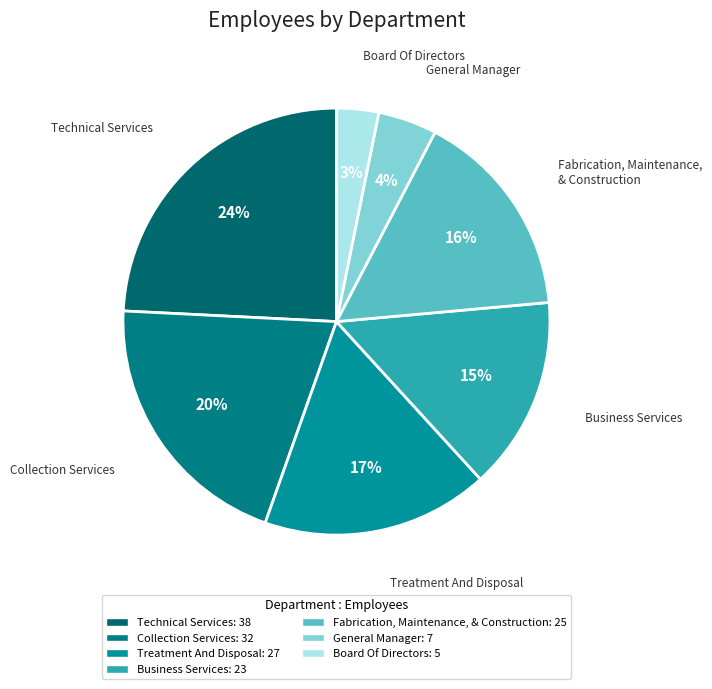

What is the ratio of the value at Business Services to the value at Treatment And Disposal?

0.9